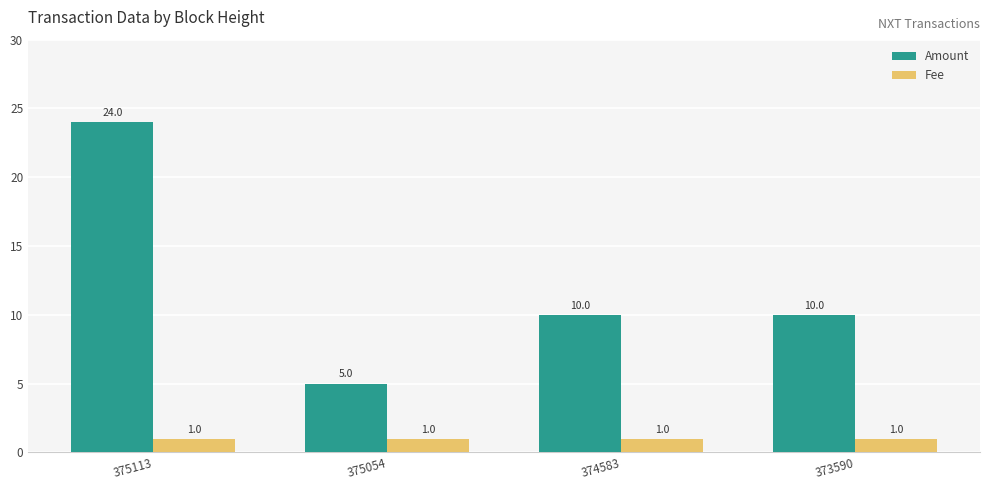

How many series are shown in this chart?

2